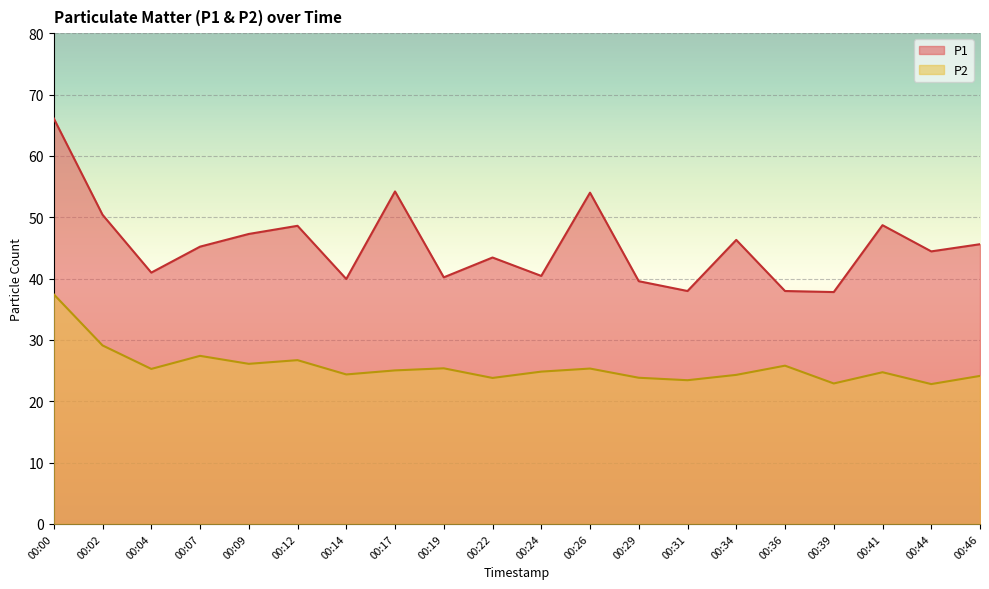

At which label is P1 closest to 51?

00:02